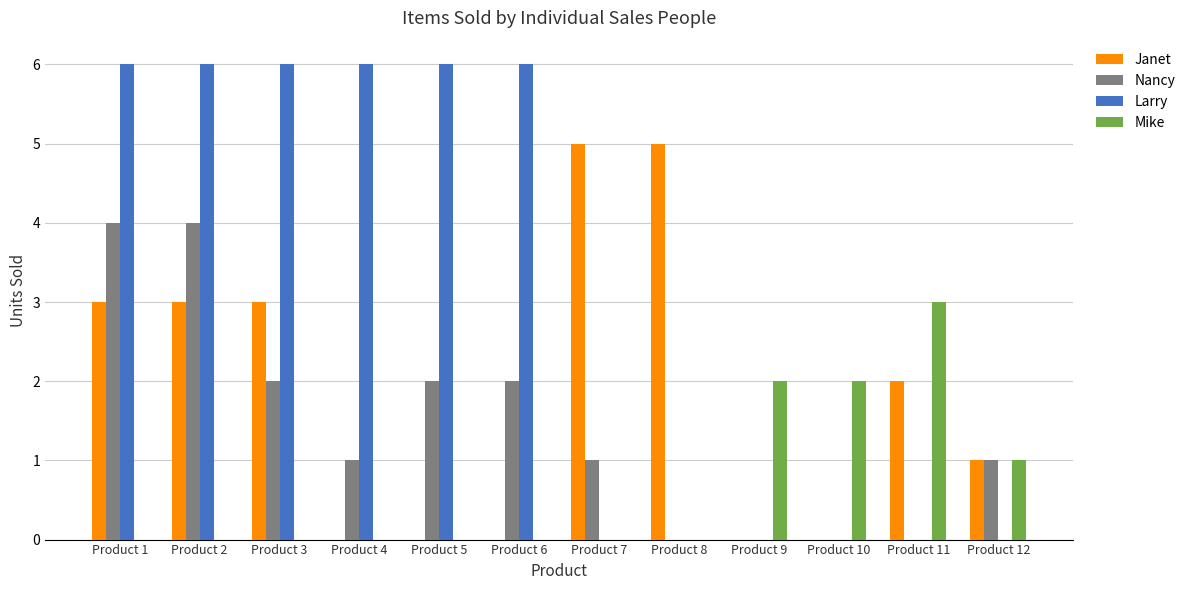

Which series has the largest total across all categories?

Larry